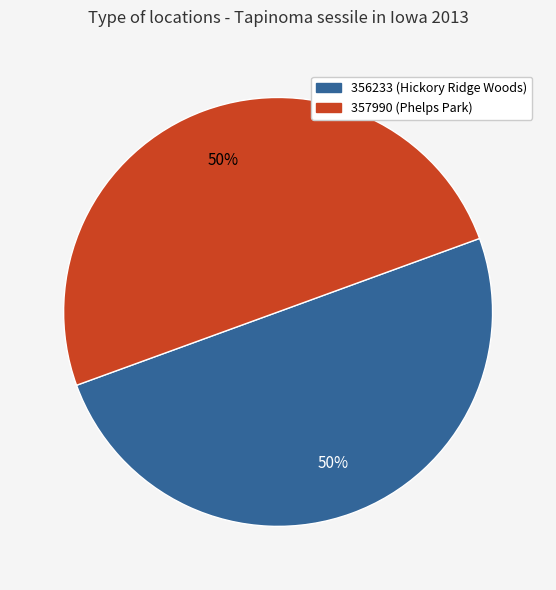

Do 356233 (Hickory Ridge Woods) and 357990 (Phelps Park) together represent more than half of the pie?

Yes